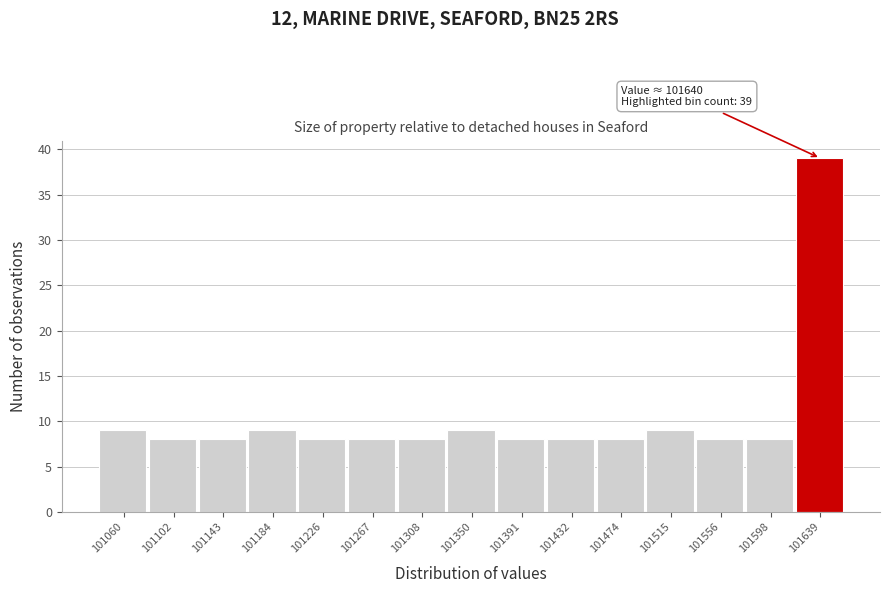

Which range on the x-axis has the tallest bar?

101620 to 101660